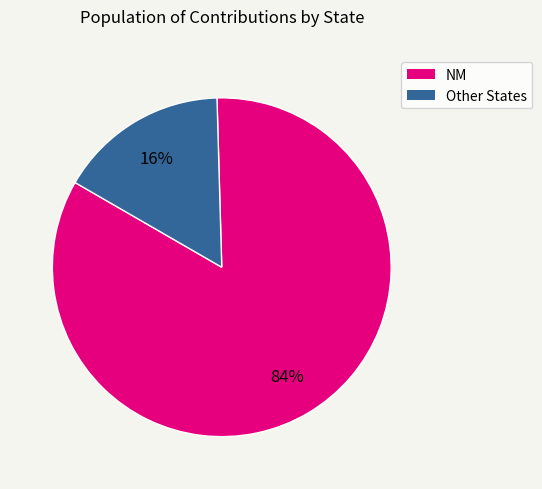

To the nearest percent, what is the difference between the largest and smallest slice percentages?

68%